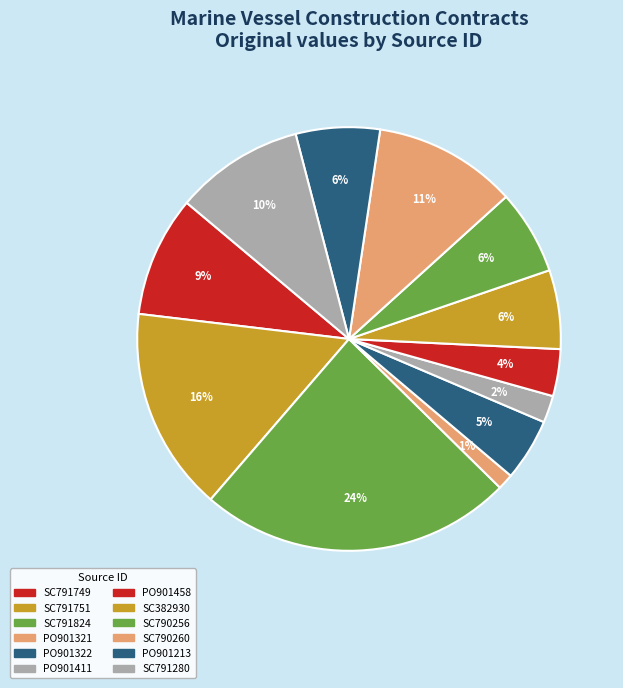

How many segments does this pie chart have?

12